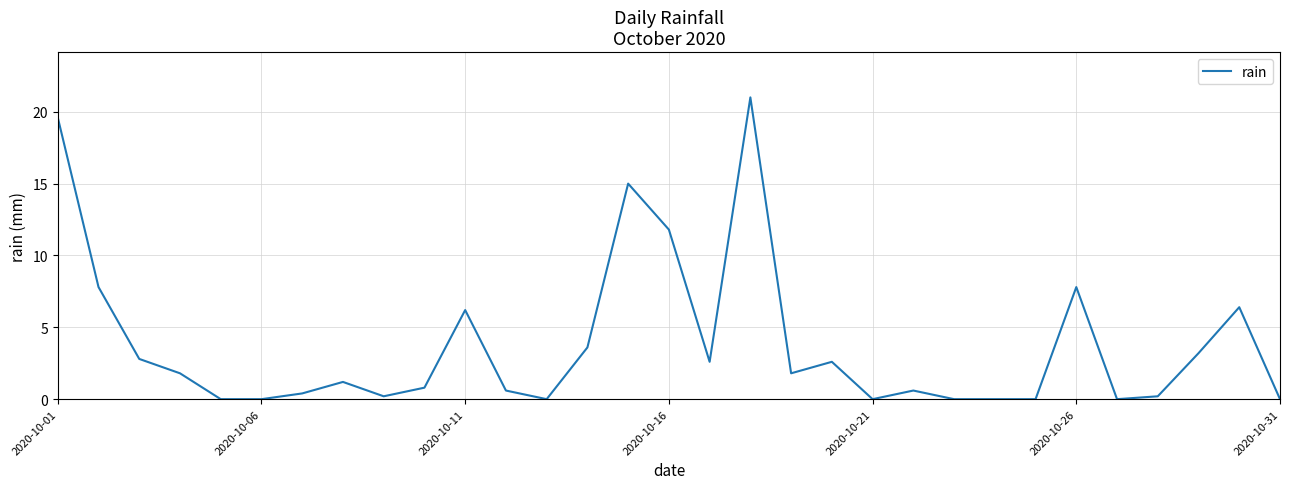

What is the greatest value displayed?

21.0